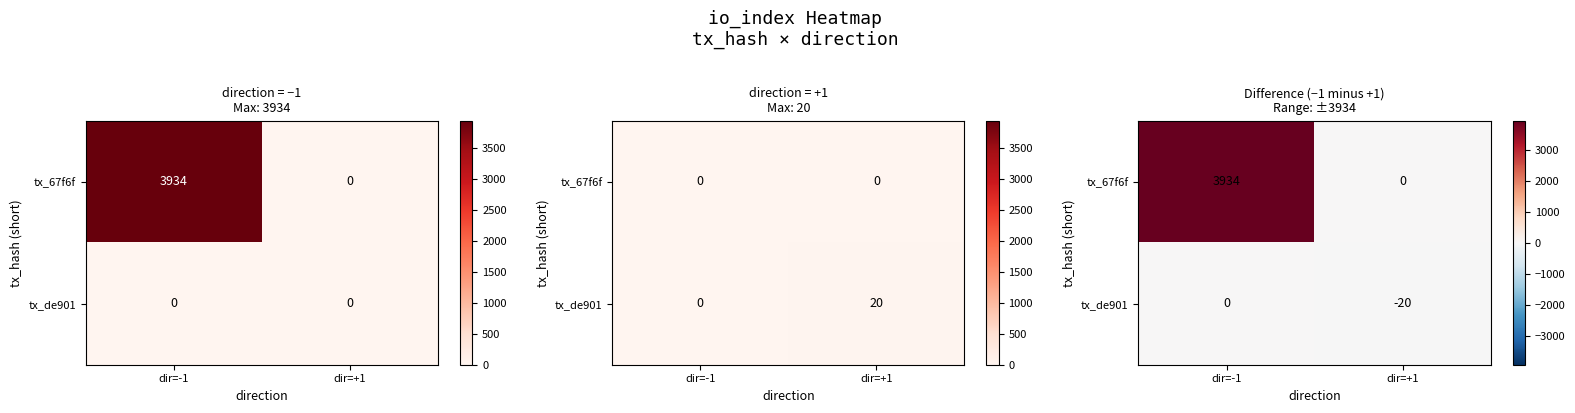

What is the total value across all series at dir=+1?

-20